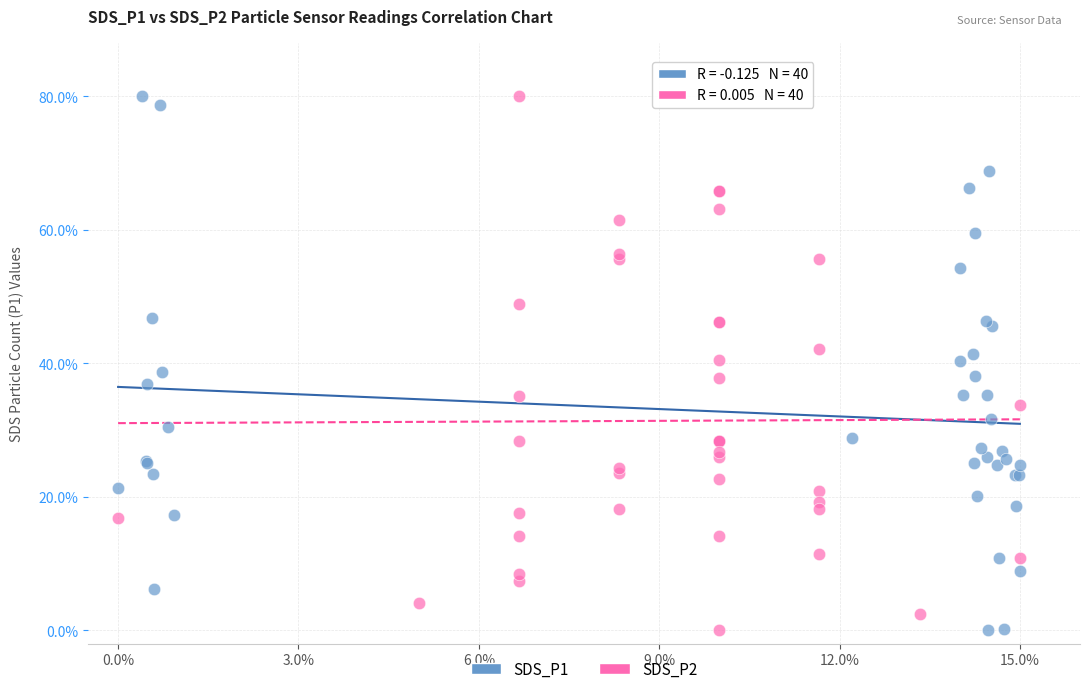

What are all the series names shown in the legend?

SDS_P1, SDS_P2